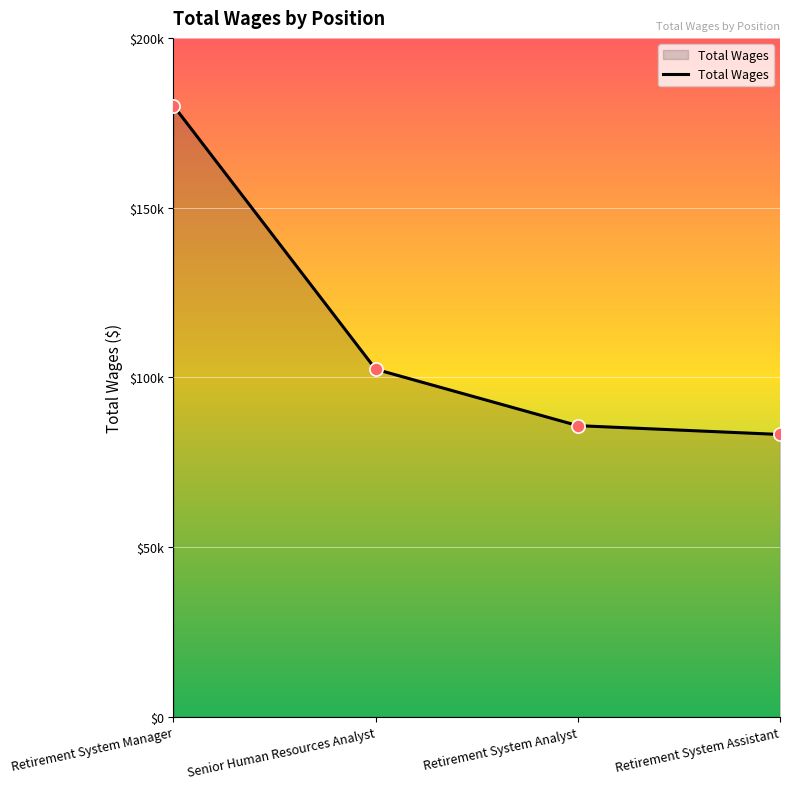

Which has a higher value, Retirement System Manager or Retirement System Assistant?

Retirement System Manager